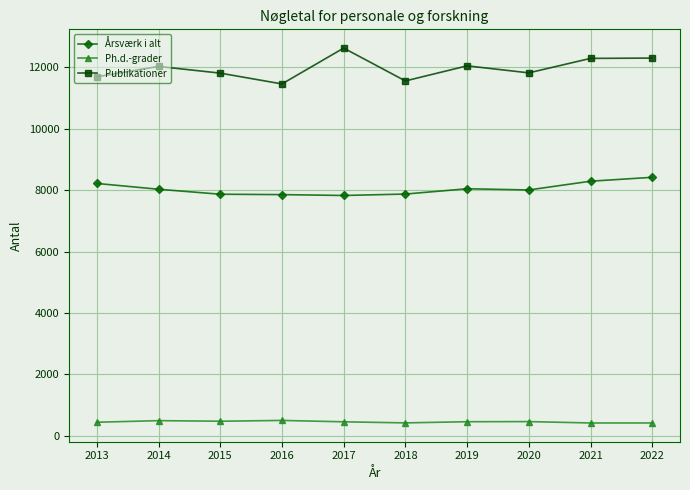

True or false: Publikationer has a value of 19323.2 at 2013.

False